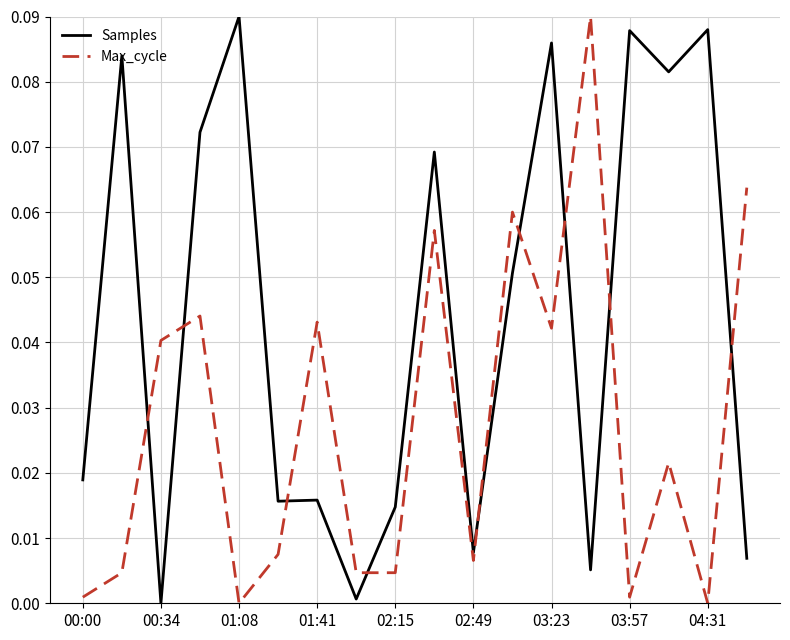

After their last crossing, which series has the higher values: Max_cycle or Samples?

Max_cycle